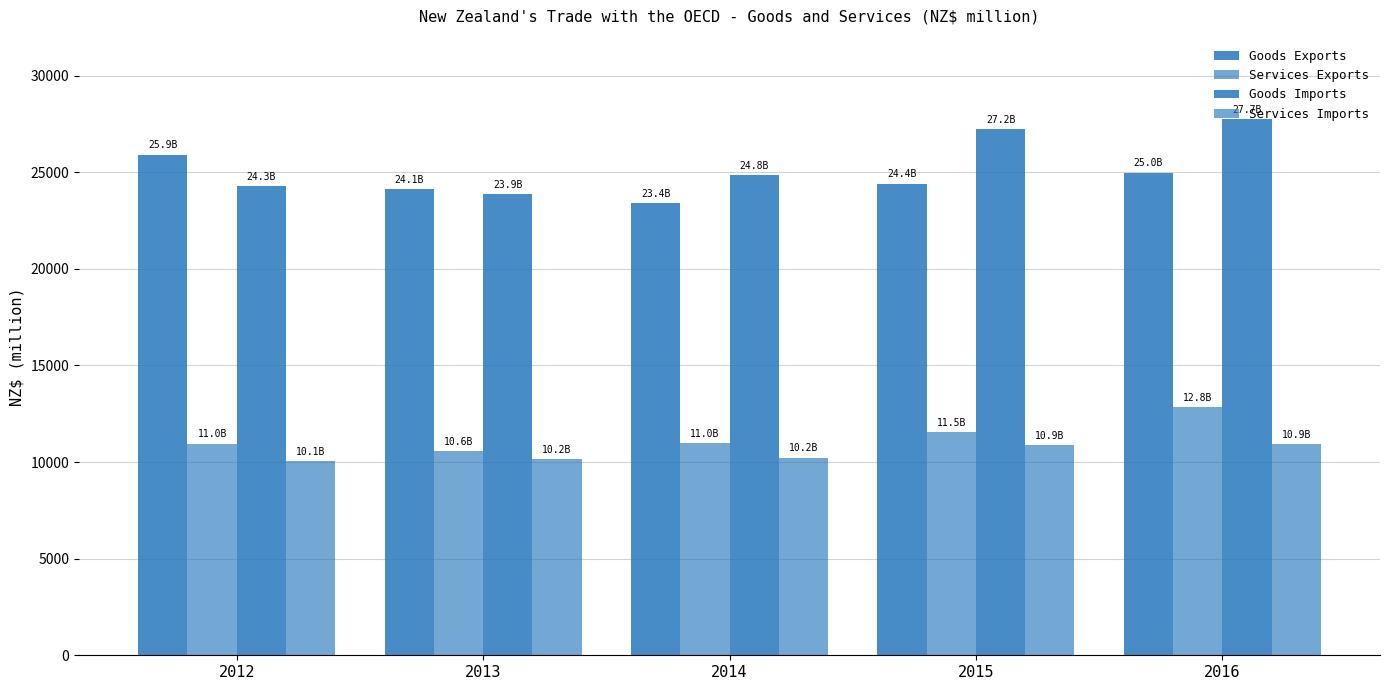

What is the lowest value of the Services Imports series?

10064.2